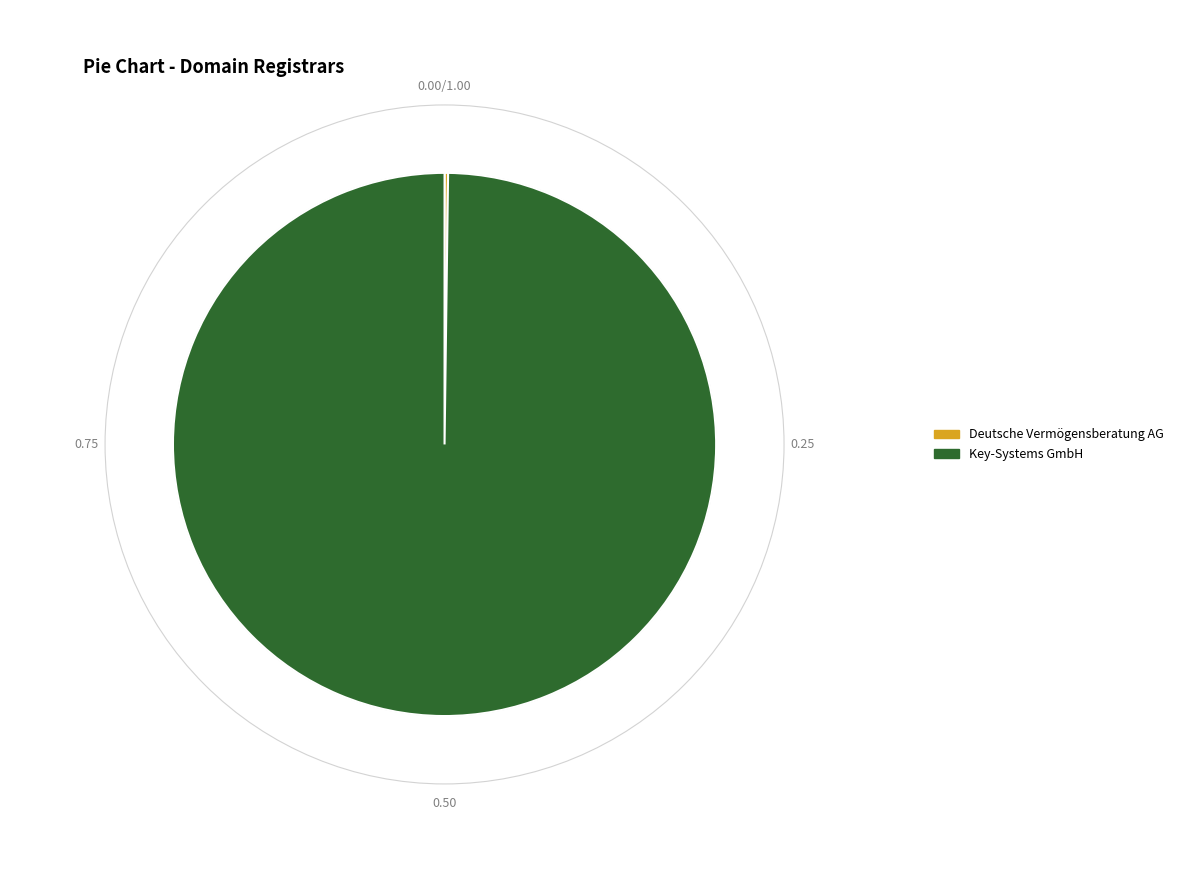

Is there any slice that represents more than half of the pie?

Yes